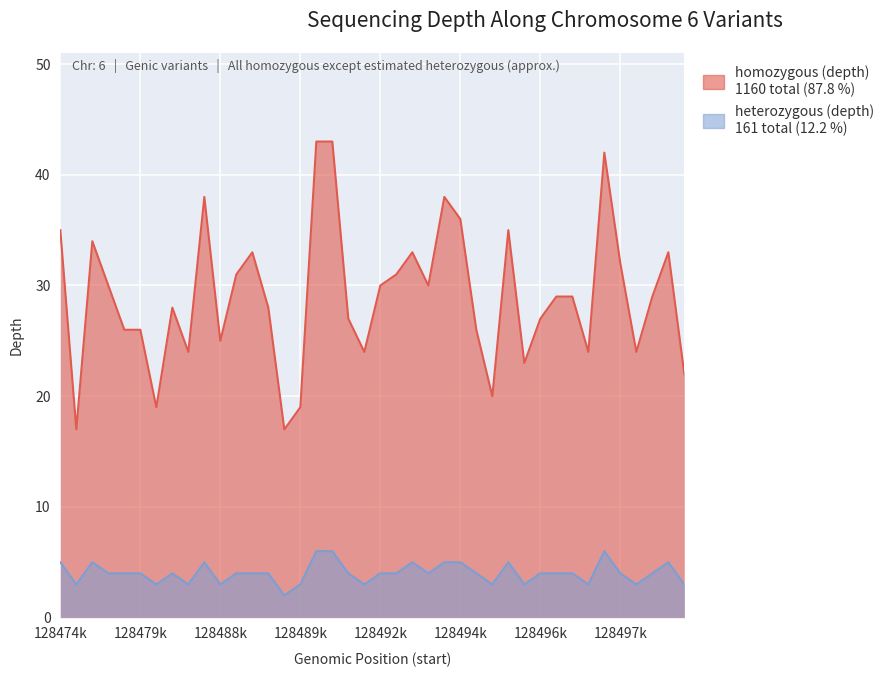

How many categories are shown in the chart?

40